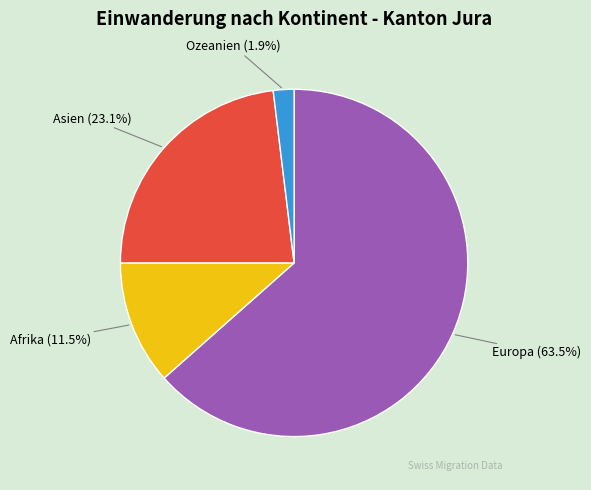

Between Afrika and Asien, which is larger?

Asien